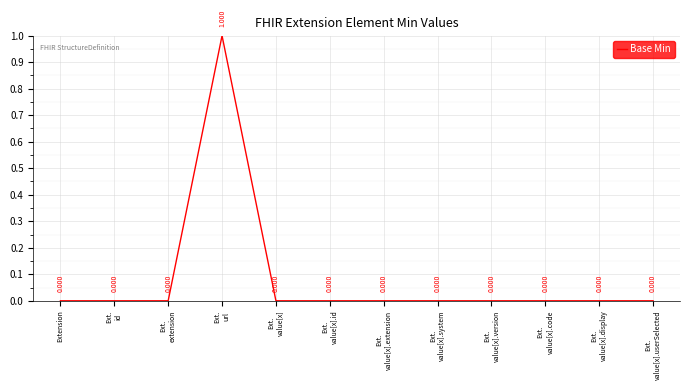

List the labels in order of value, smallest first.

Extension, Ext.
id, Ext.
extension, Ext.
value[x], Ext.
value[x].id, Ext.
value[x].extension, Ext.
value[x].system, Ext.
value[x].version, Ext.
value[x].code, Ext.
value[x].display, Ext.
value[x].userSelected, Ext.
url